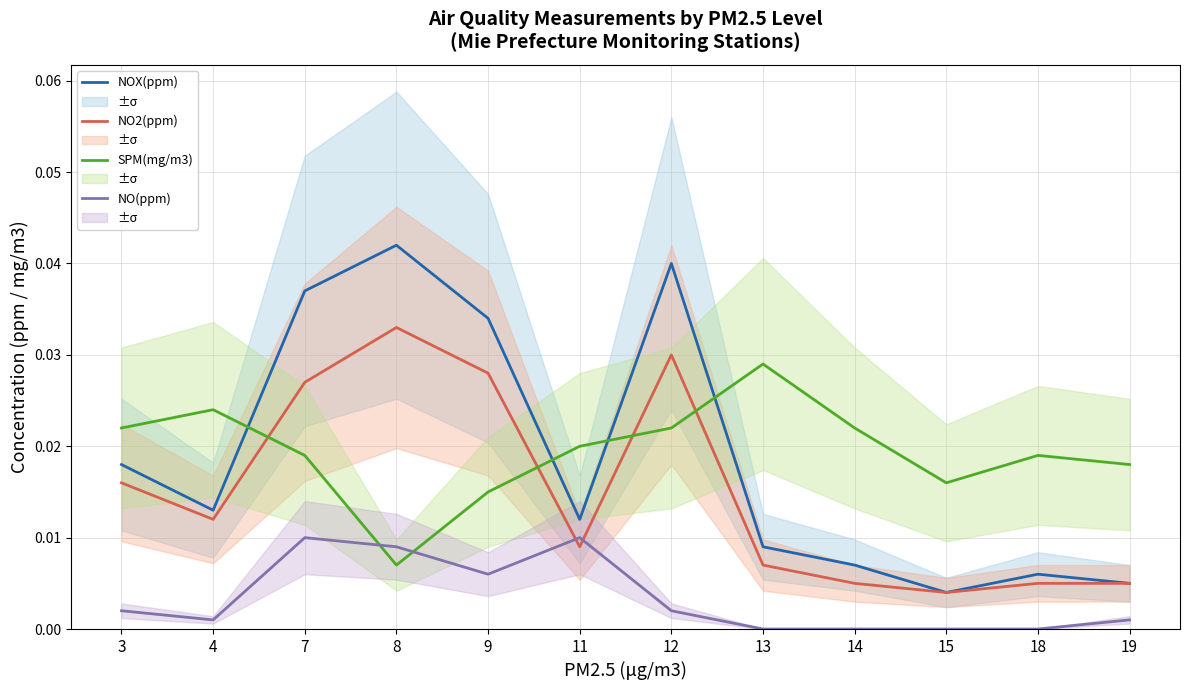

In SPM(mg/m3), how many points are higher than both neighbors (excluding endpoints)?

3